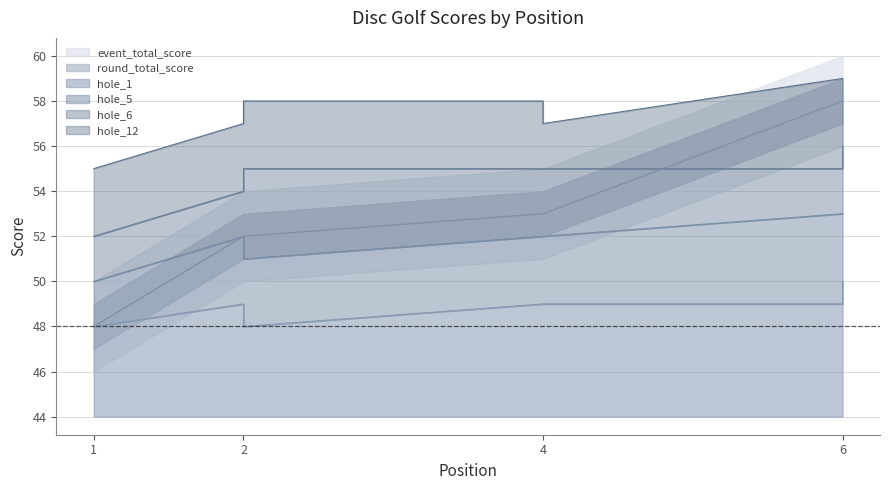

The value of event_total_score at 4 is 18. True or false?

False